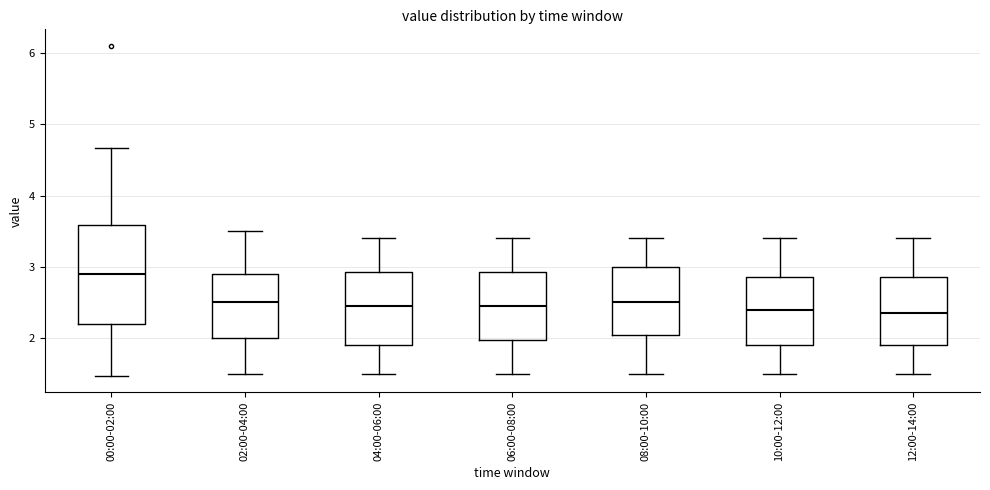

Where does the lower whisker of the box for 10:00-12:00 end on the y-axis? The values are not printed on the chart, so give them approximately, as read against the axis.

1.5